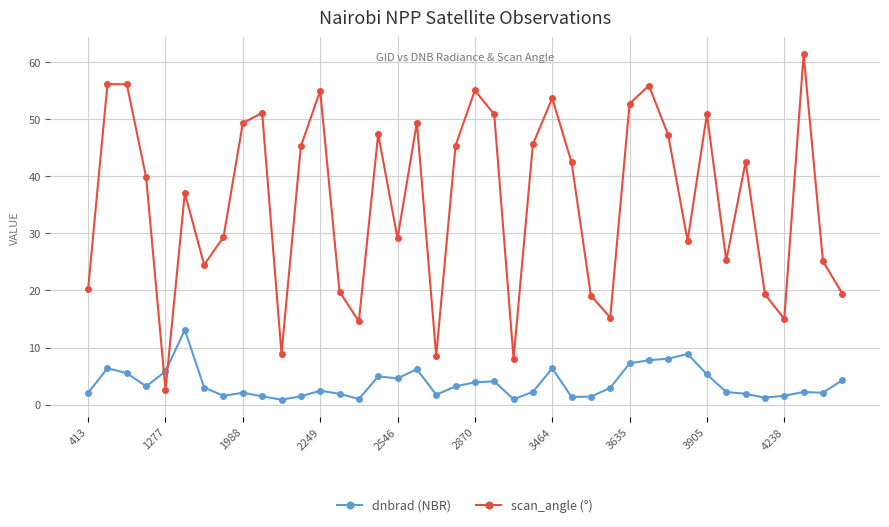

What is the value of the dnbrad (NBR) point at the 6th from the left?

13.1